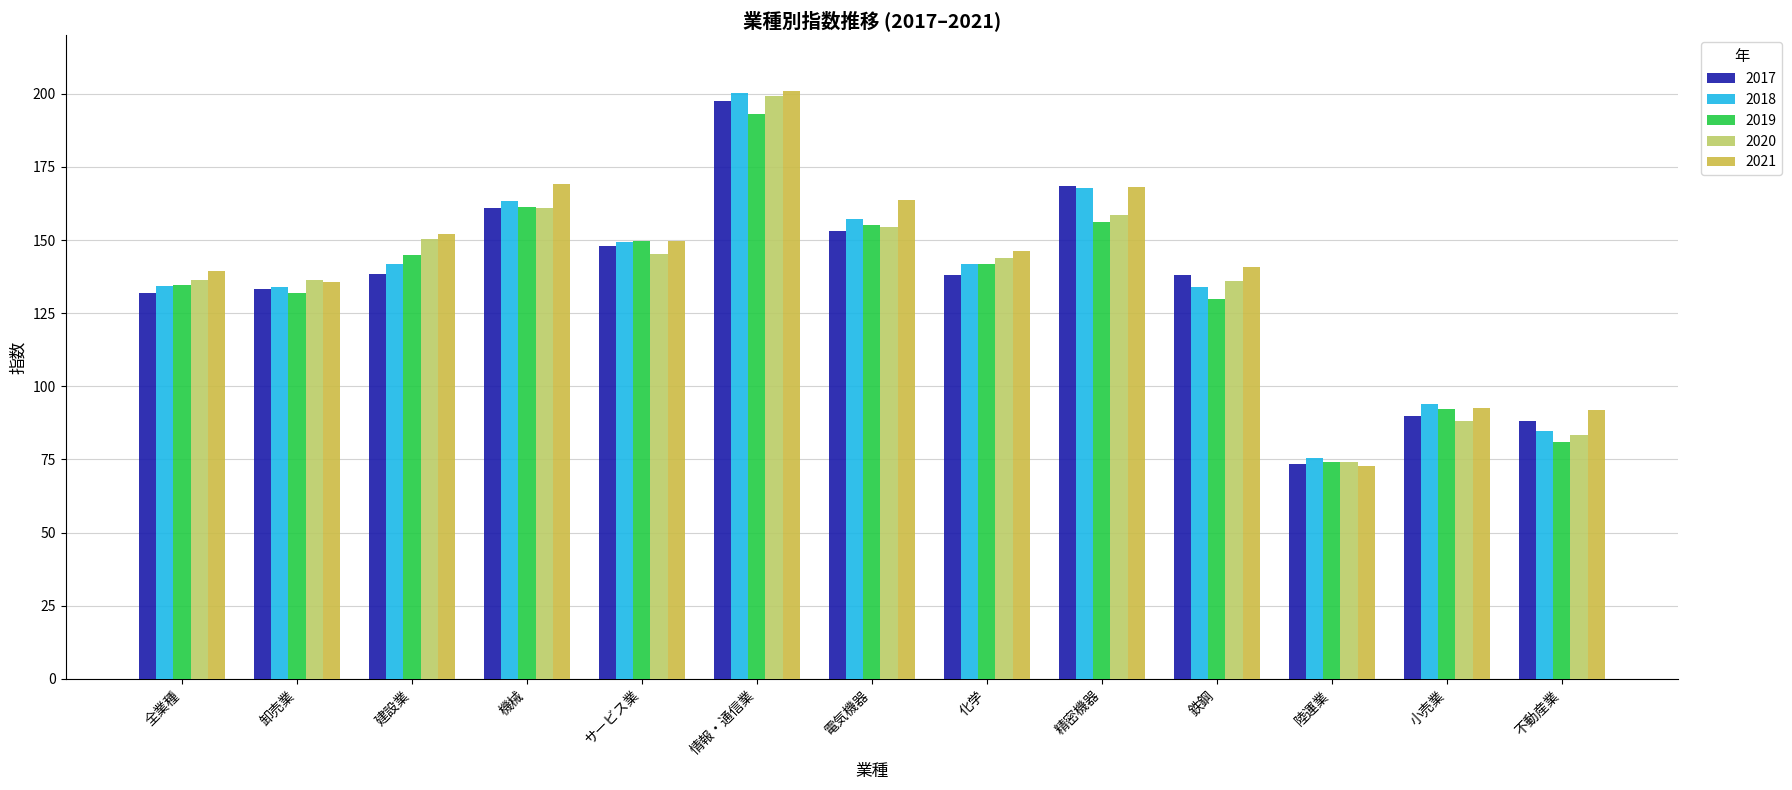

What position from the left is 陸運業?

11